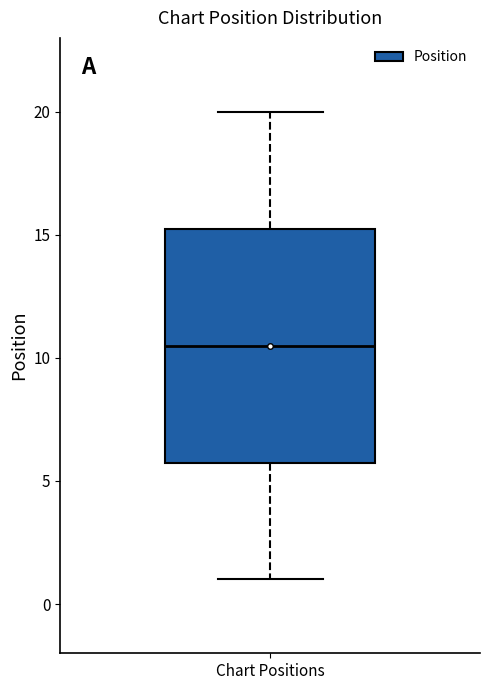

Where does the lower whisker of the box for Chart Positions end on the y-axis? The values are not printed on the chart, so give them approximately, as read against the axis.

1.0